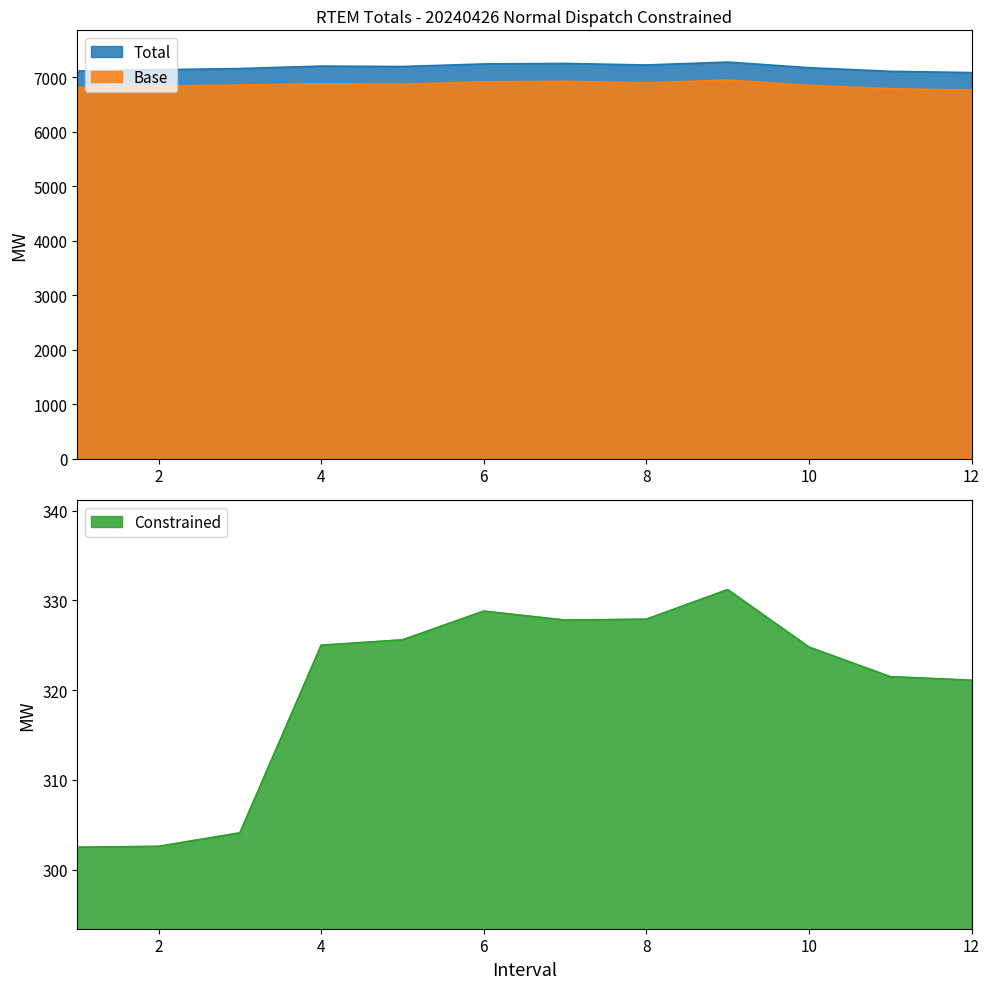

At how many categories does at least one series exceed 6194?

12